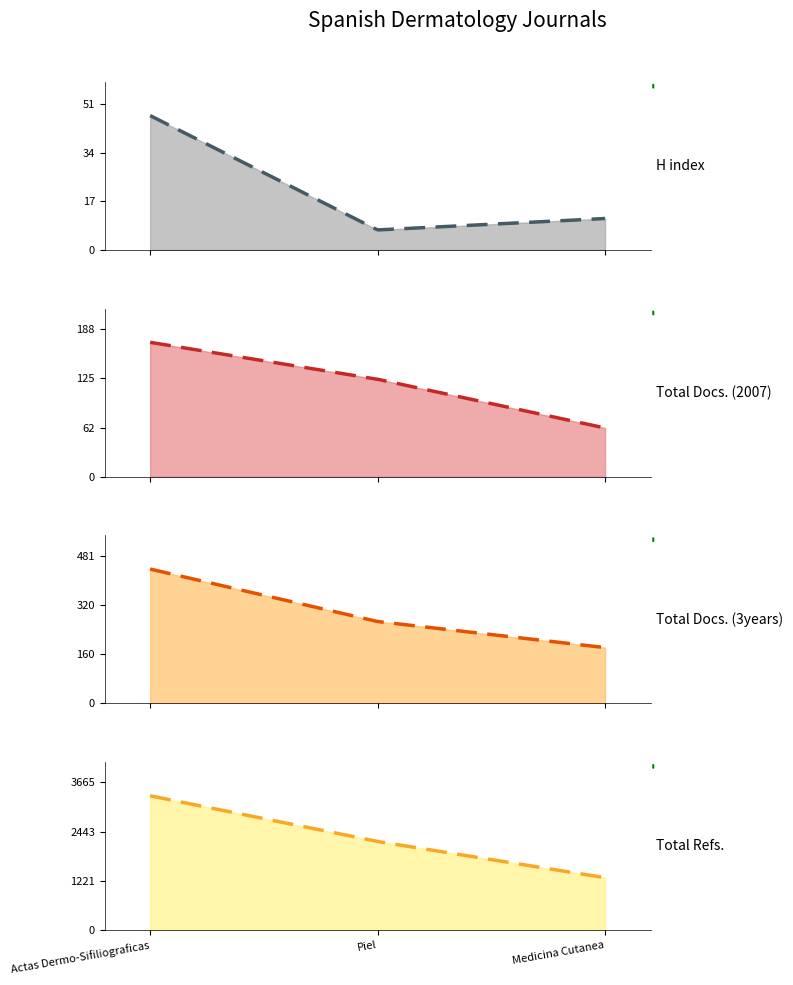

Is the value of H index at Medicina Cutanea greater than the value of Total Docs. (3years) at Piel?

No